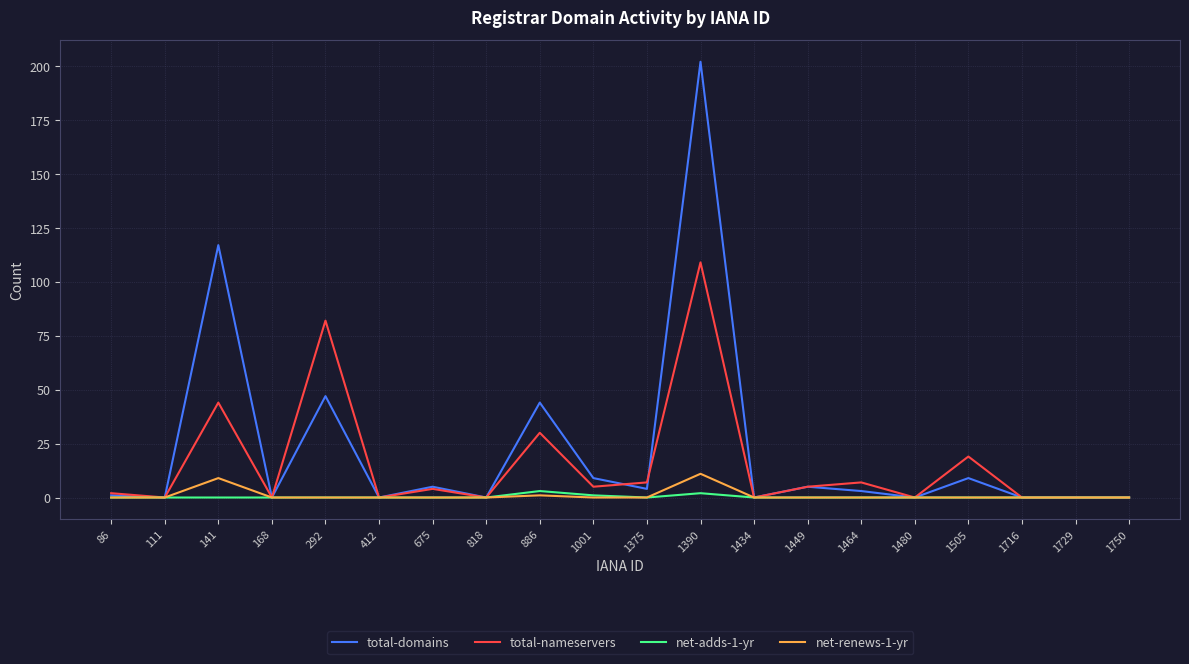

Reading left to right, list all the values displayed in this chart.

total-domains: 86=1	111=0	141=117	168=0	292=47	412=0	675=5	818=0	886=44	1001=9	1375=4	1390=202	1434=0	1449=5	1464=3	1480=0	1505=9	1716=0	1729=0	1750=0
total-nameservers: 86=2	111=0	141=44	168=0	292=82	412=0	675=4	818=0	886=30	1001=5	1375=7	1390=109	1434=0	1449=5	1464=7	1480=0	1505=19	1716=0	1729=0	1750=0
net-adds-1-yr: 86=0	111=0	141=0	168=0	292=0	412=0	675=0	818=0	886=3	1001=1	1375=0	1390=2	1434=0	1449=0	1464=0	1480=0	1505=0	1716=0	1729=0	1750=0
net-renews-1-yr: 86=0	111=0	141=9	168=0	292=0	412=0	675=0	818=0	886=1	1001=0	1375=0	1390=11	1434=0	1449=0	1464=0	1480=0	1505=0	1716=0	1729=0	1750=0